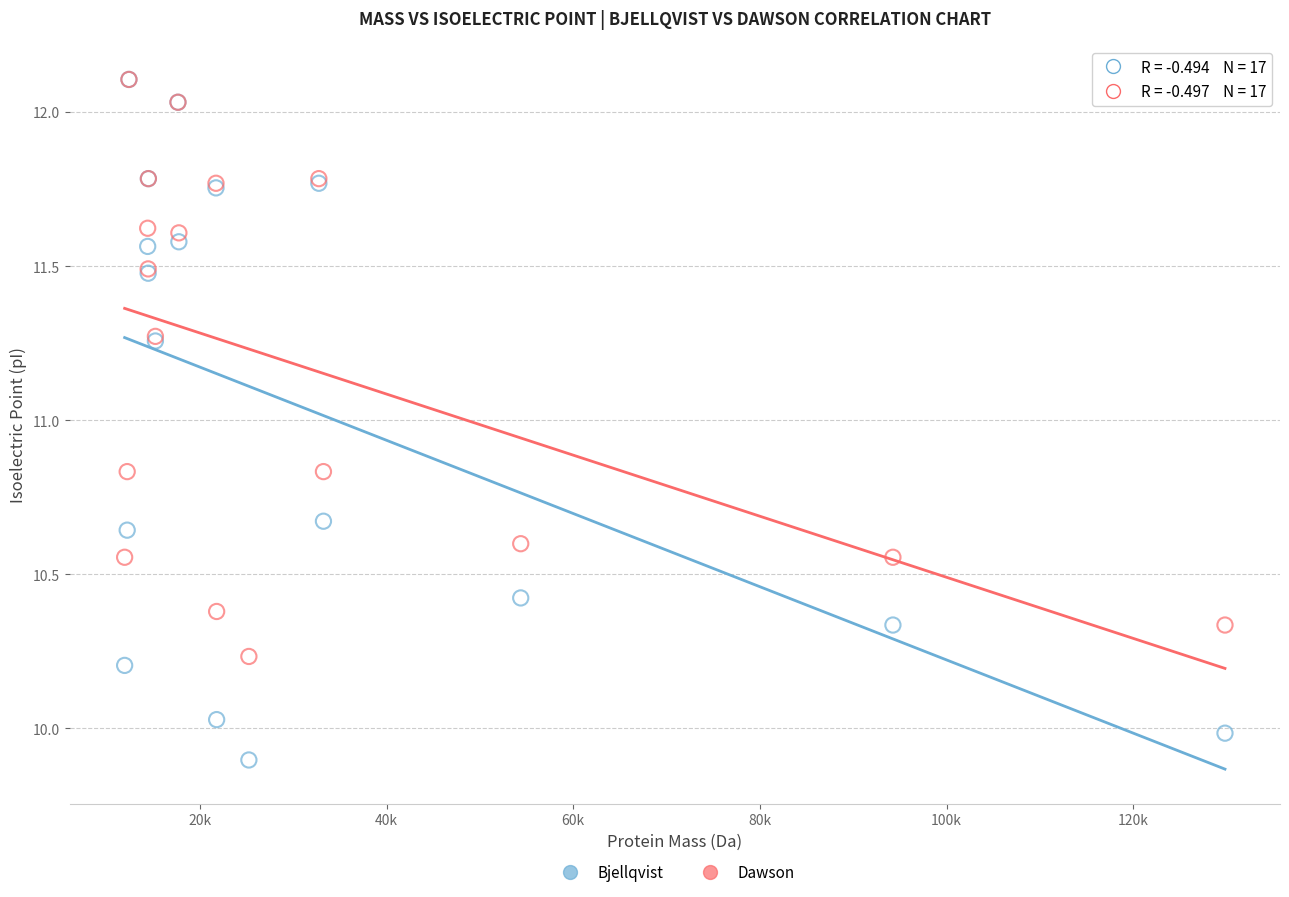

What are all the series names shown in the legend?

Bjellqvist, Dawson